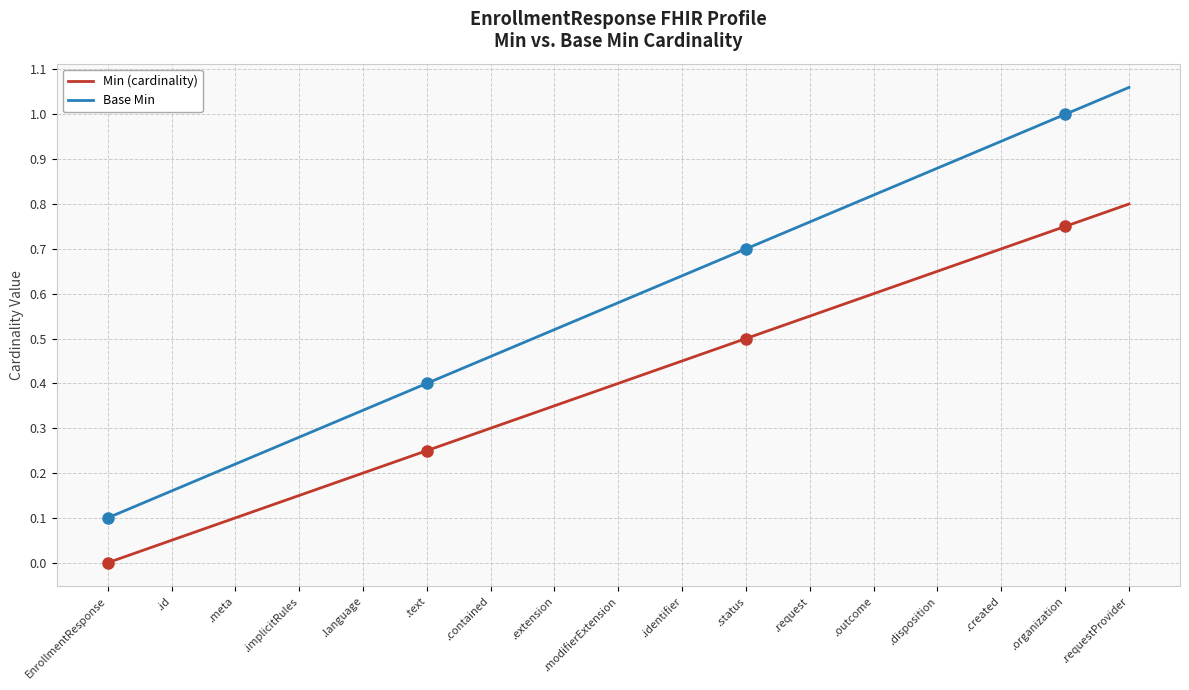

Which series changed the most between EnrollmentResponse and .created?

Base Min